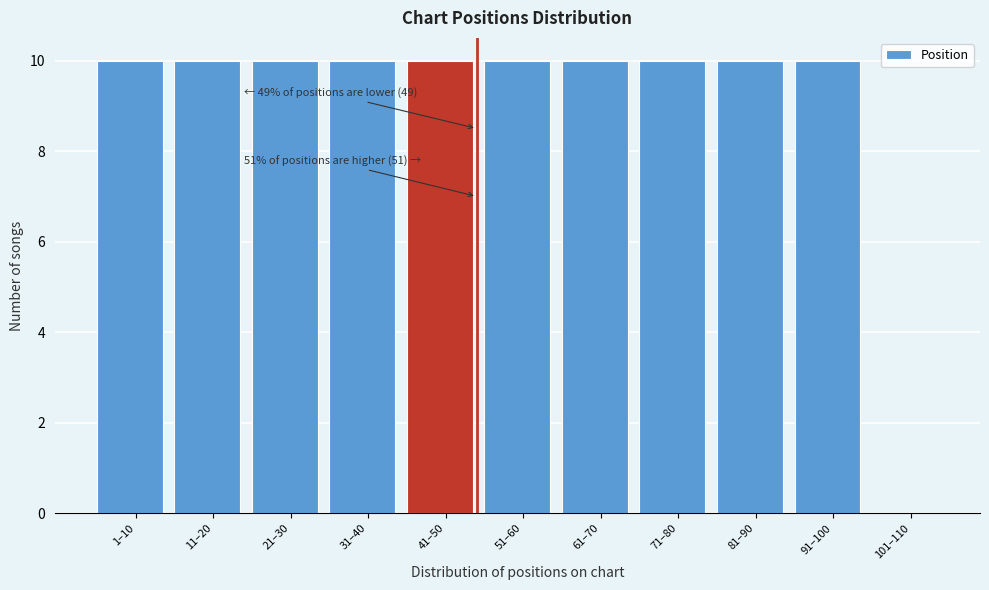

Reading left to right, extract all data points from this chart.

1–10=10	11–20=10	21–30=10	31–40=10	41–50=10	51–60=10	61–70=10	71–80=10	81–90=10	91–100=10	101–110=0